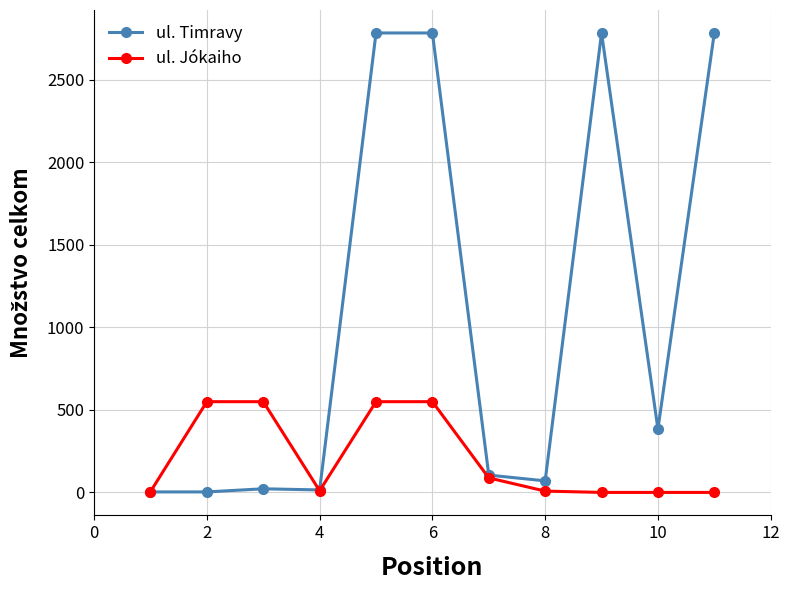

At how many categories does at least one series exceed 2146?

4